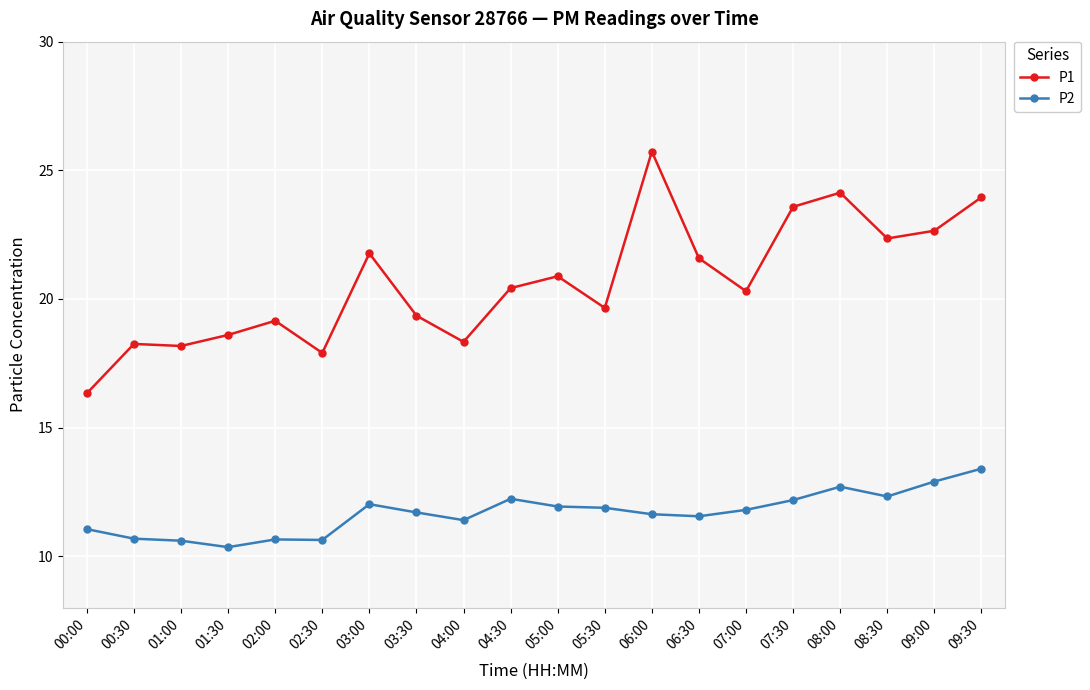

How many lines are shown in the chart?

2